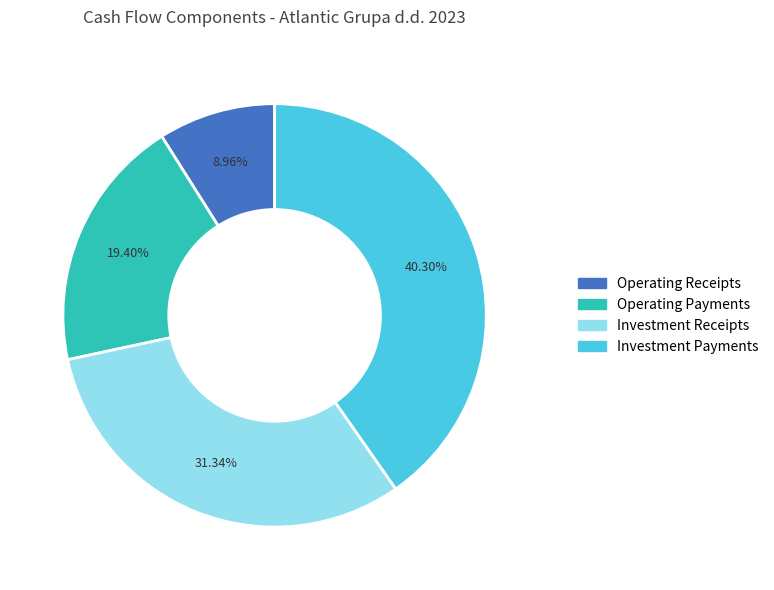

Is there any slice that represents more than half of the pie?

No